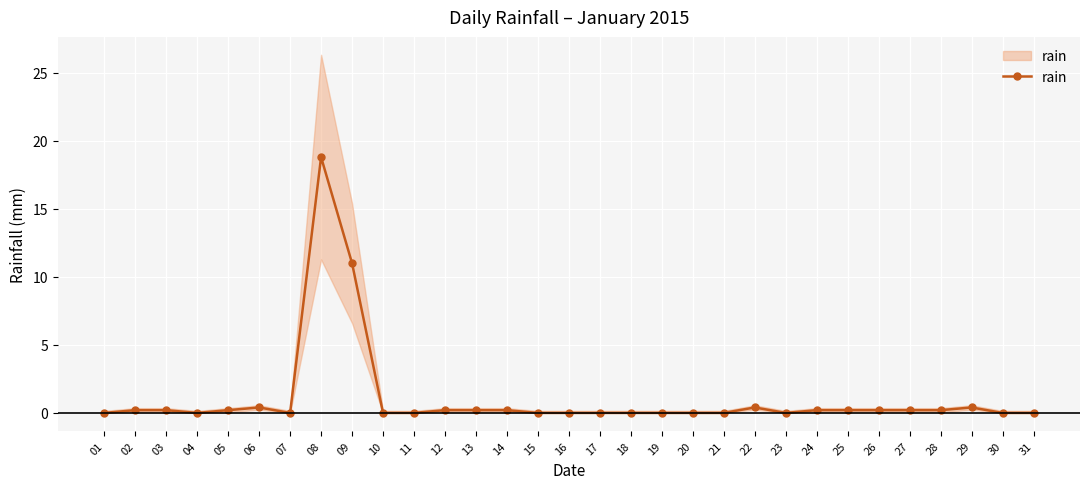

What is the difference between the maximum and minimum values?

18.8